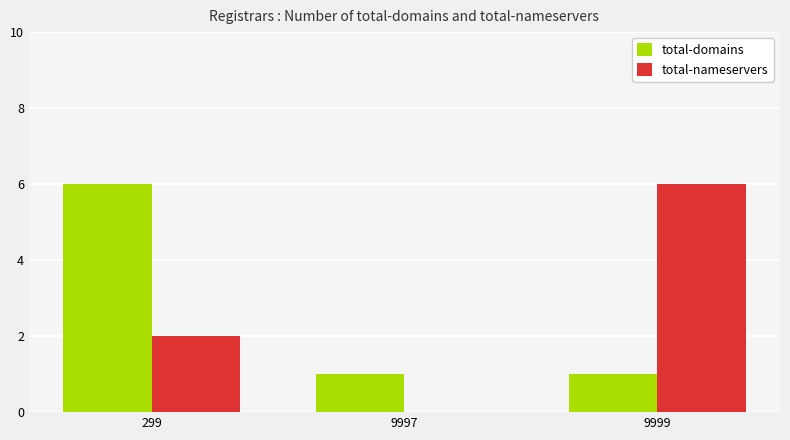

The value of total-nameservers at 9999 is 6. True or false?

True